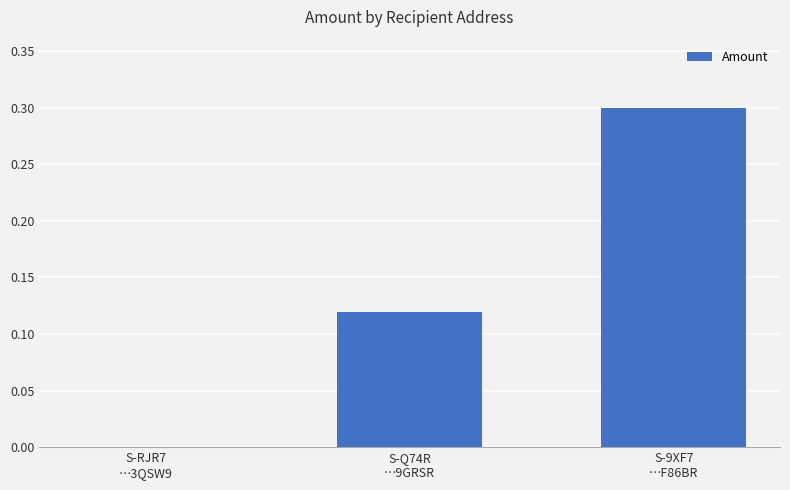

What is the greatest value displayed?

0.3